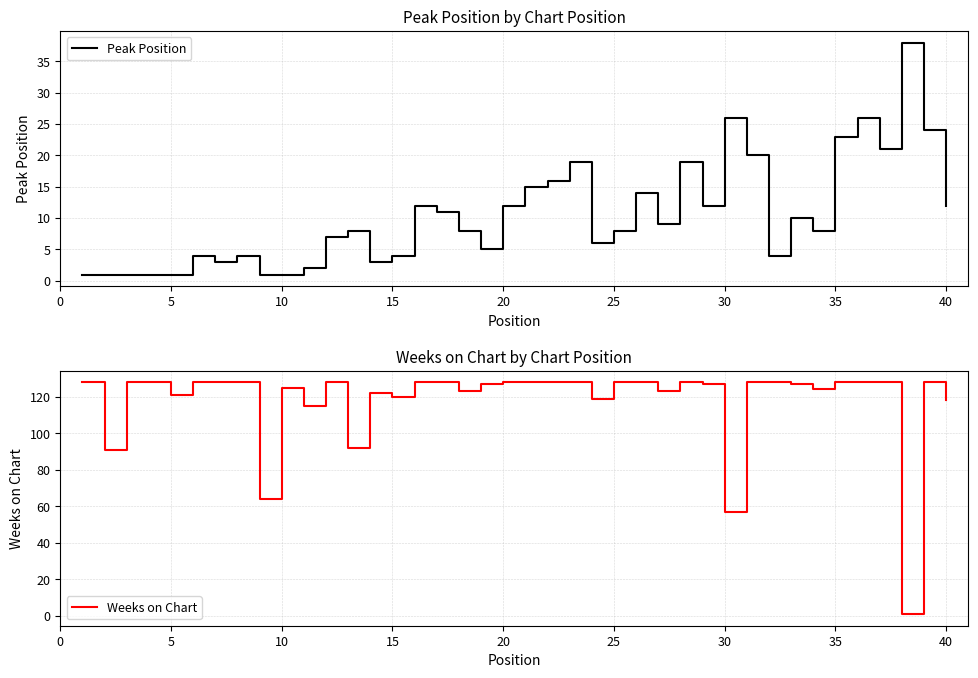

What is the highest value of the Peak Position series?

38